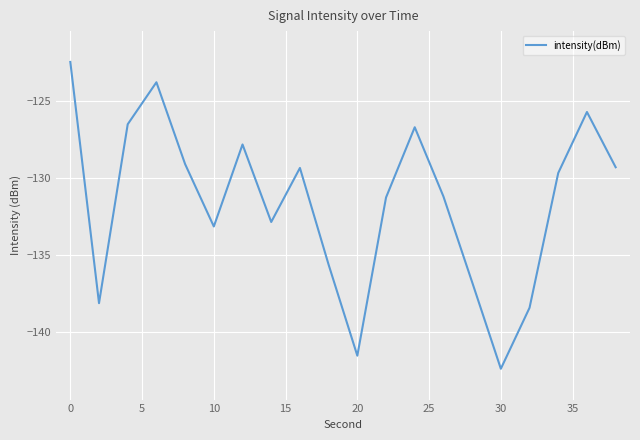

What is the smallest value displayed?

-142.4